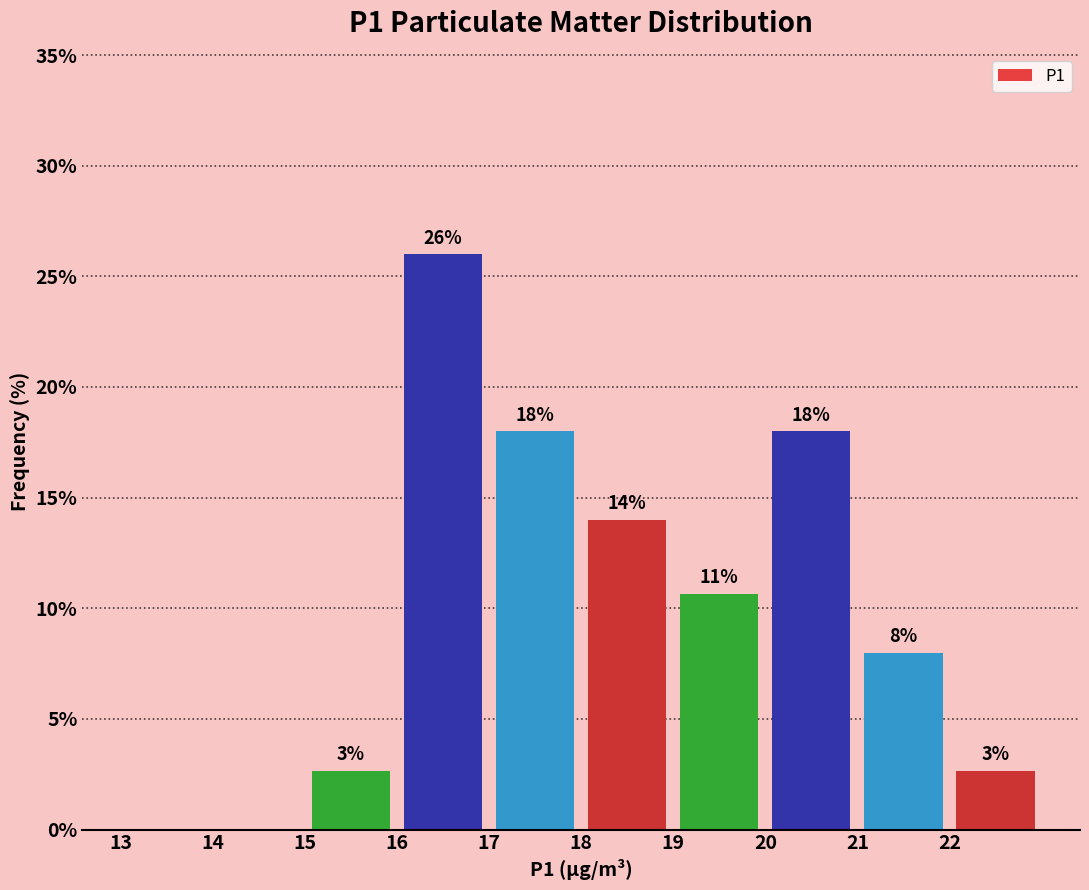

Which range on the x-axis has the tallest bar?

16 to 17